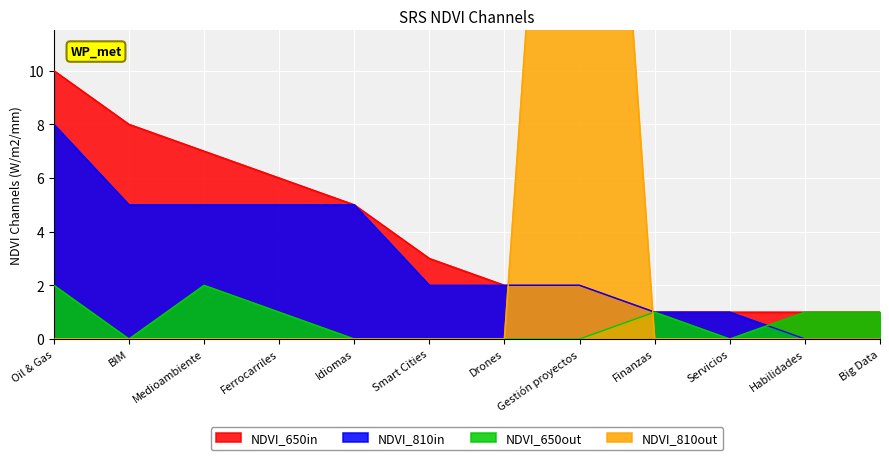

Does the chart display data point markers on the line(s)?

No